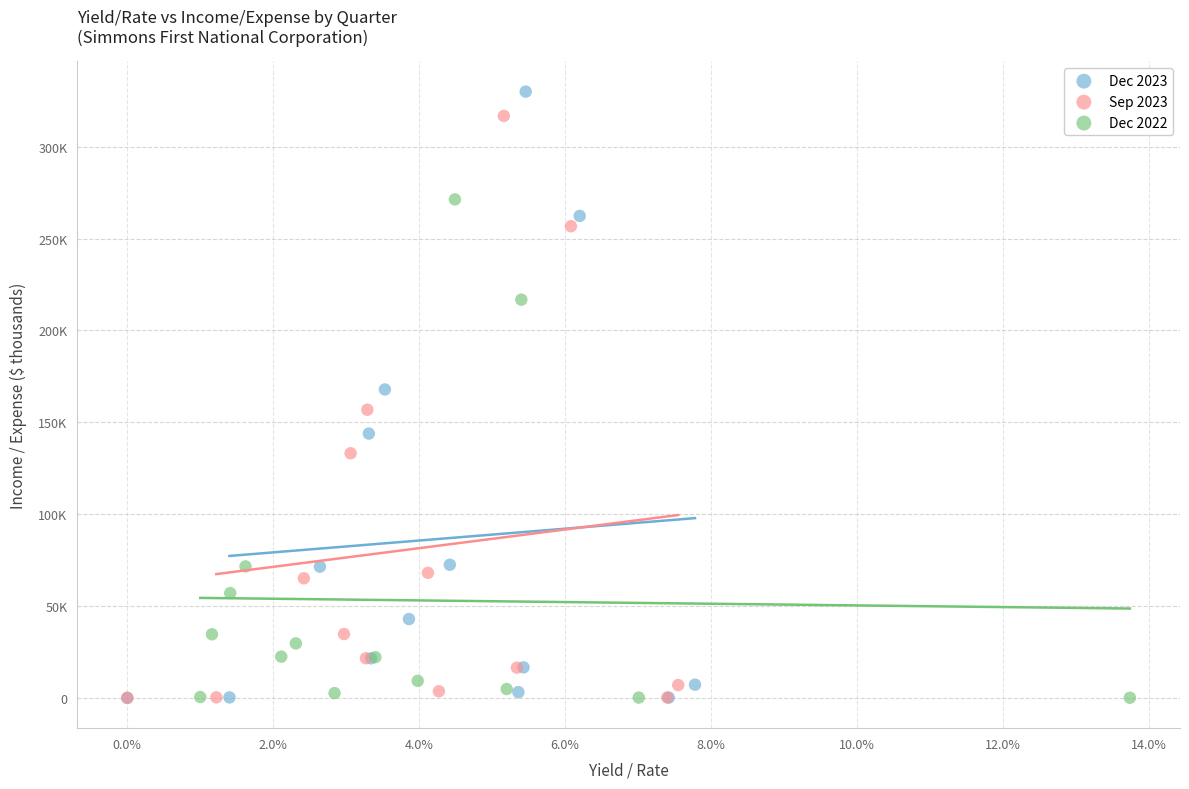

What are all the series names shown in the legend?

Dec 2023, Sep 2023, Dec 2022